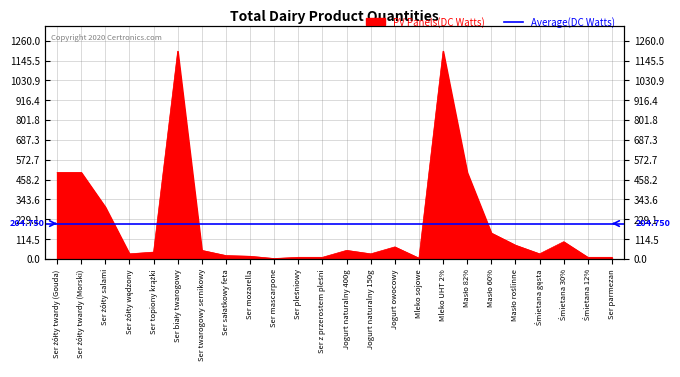

What is the difference between the values at Ser topiony krążki and Ser mozarella?

24